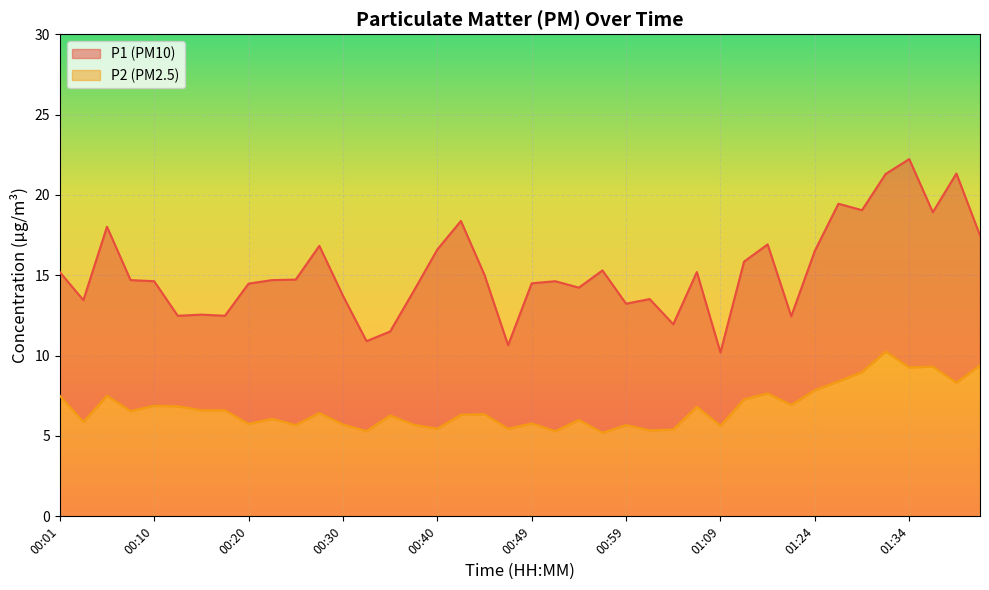

What is the approximate value of P1 at 01:24?

16.5